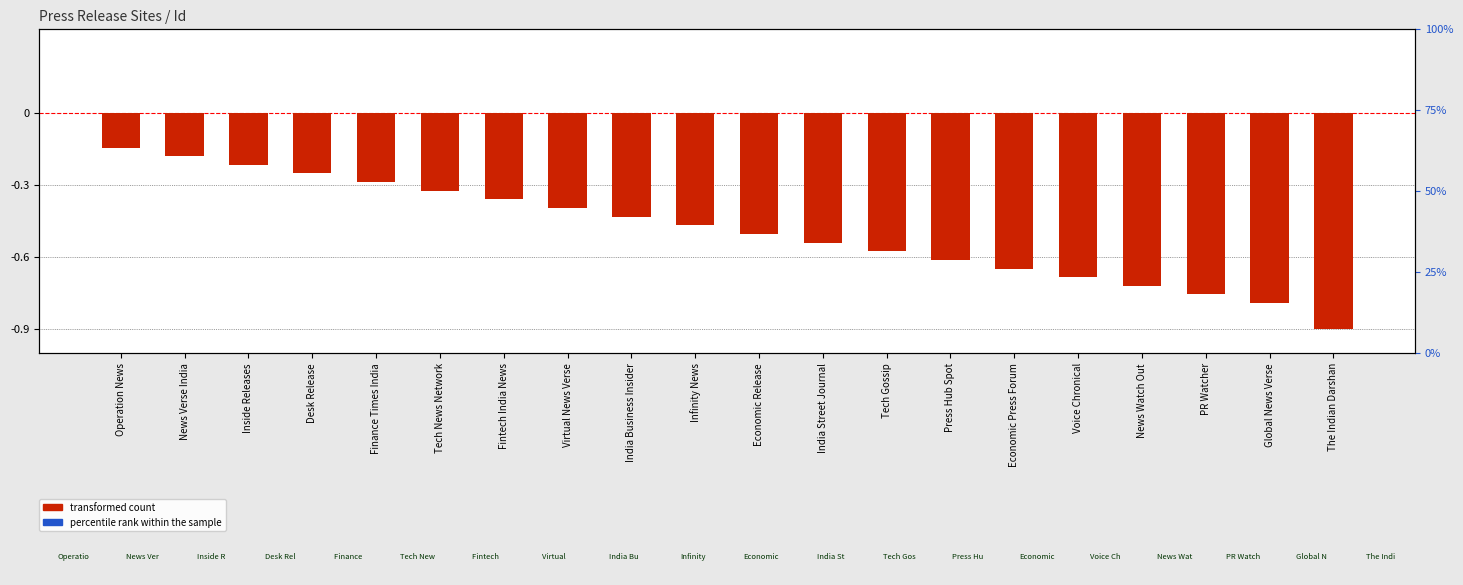

How many bars are there in each group?

2